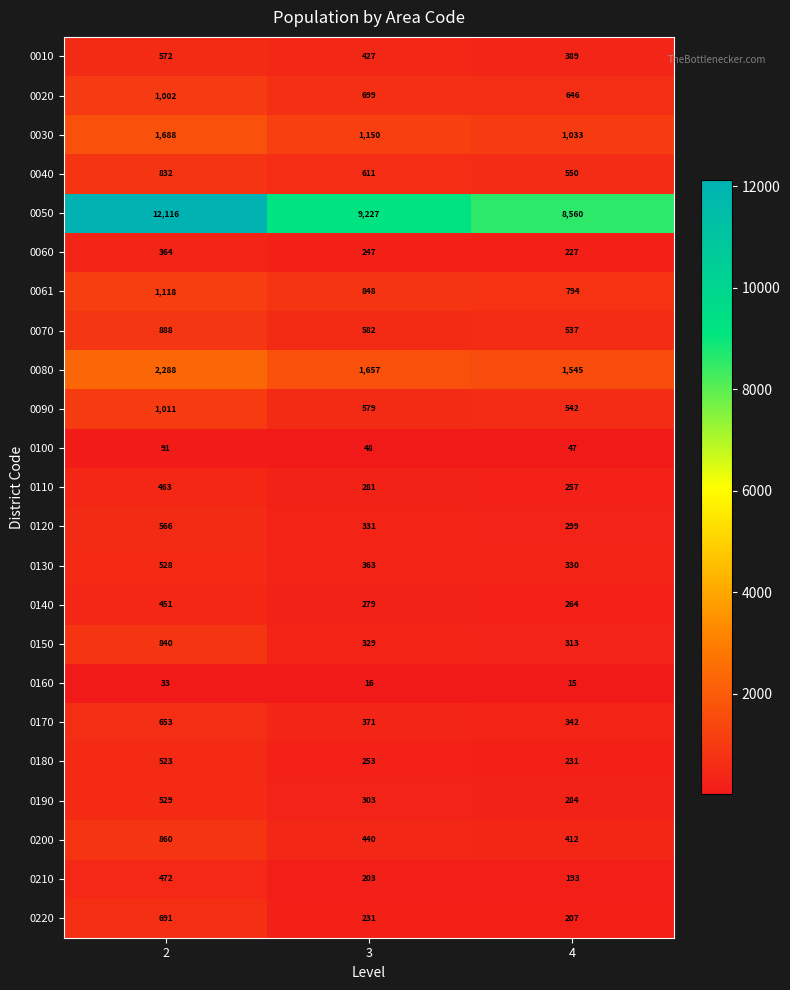

What is the difference between the 0130 values at 3 and 2?

165